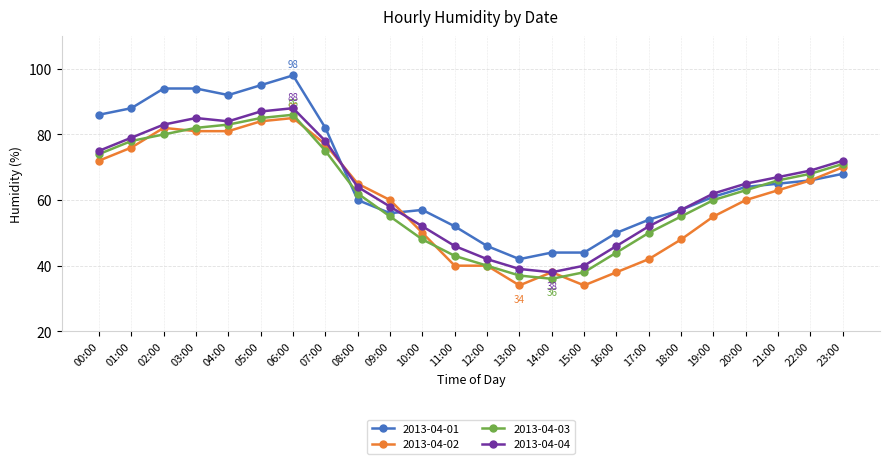

True or false: 2013-04-03 and 2013-04-04 intersect in this chart.

False